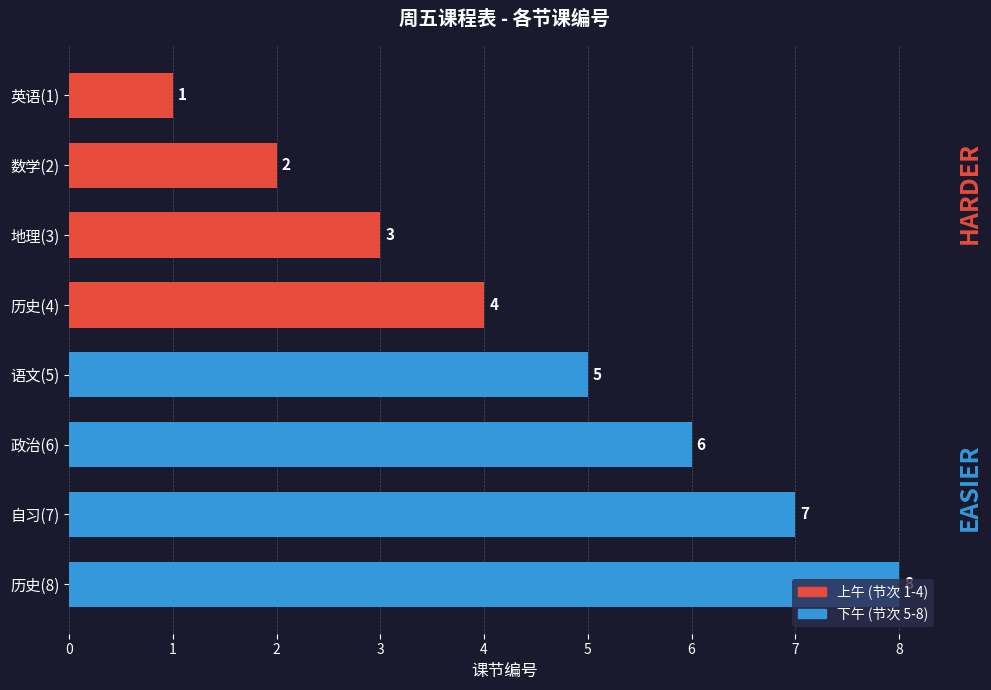

What is the value of the 7th bar from the top?

7